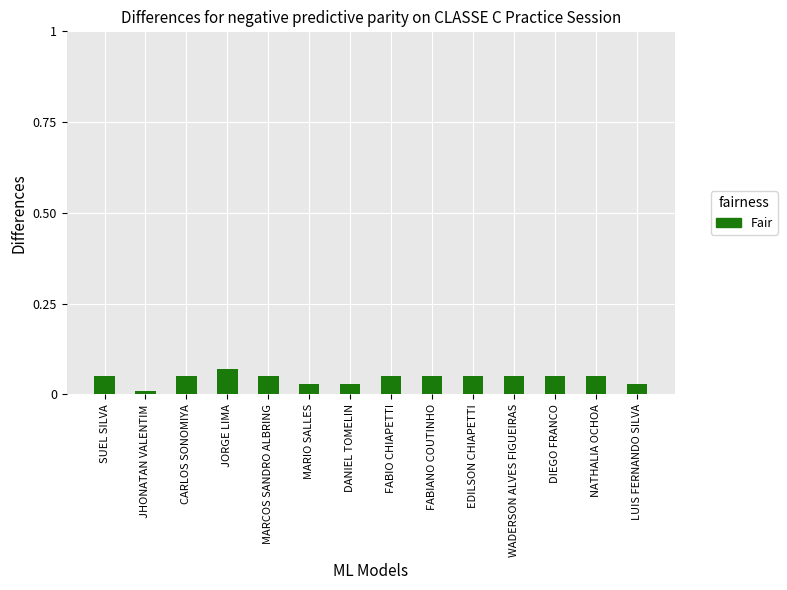

True or false: the data shows 0.0 at FABIANO COUTINHO.

False